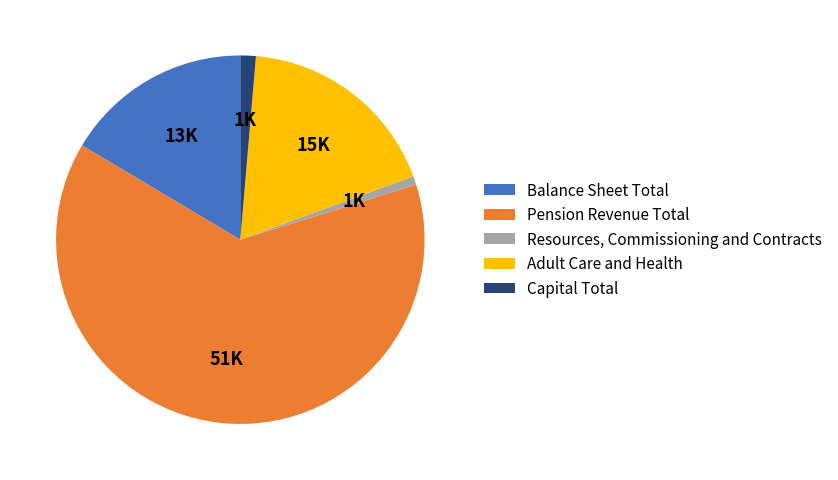

Which category has the smallest portion of the pie?

Resources, Commissioning and Contracts